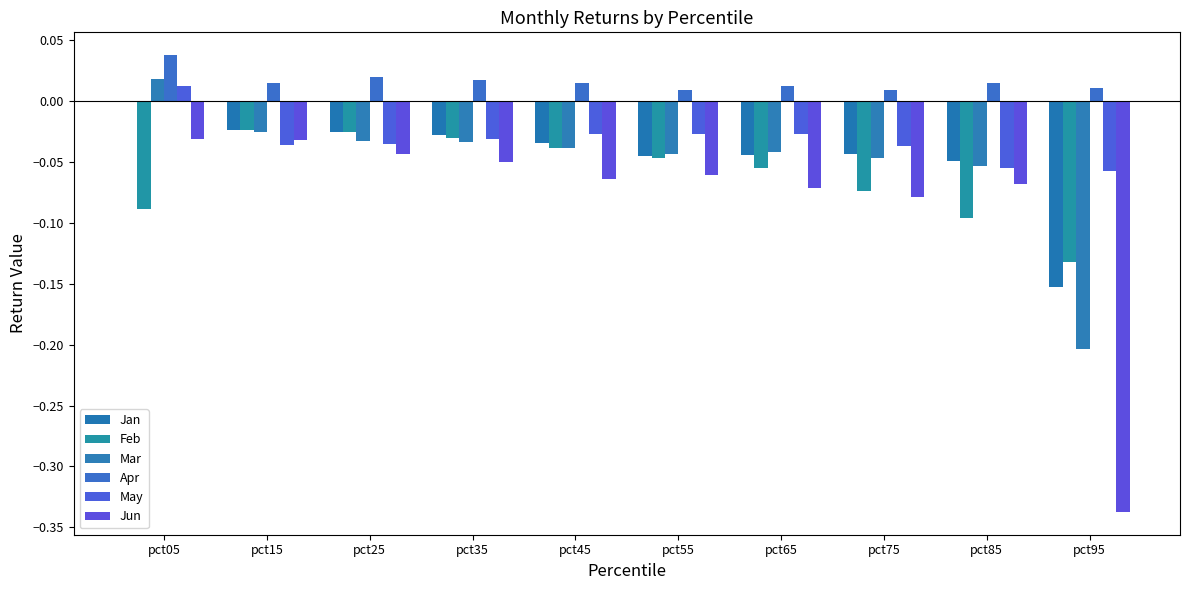

Which has a higher value, pct45 or pct05?

pct05